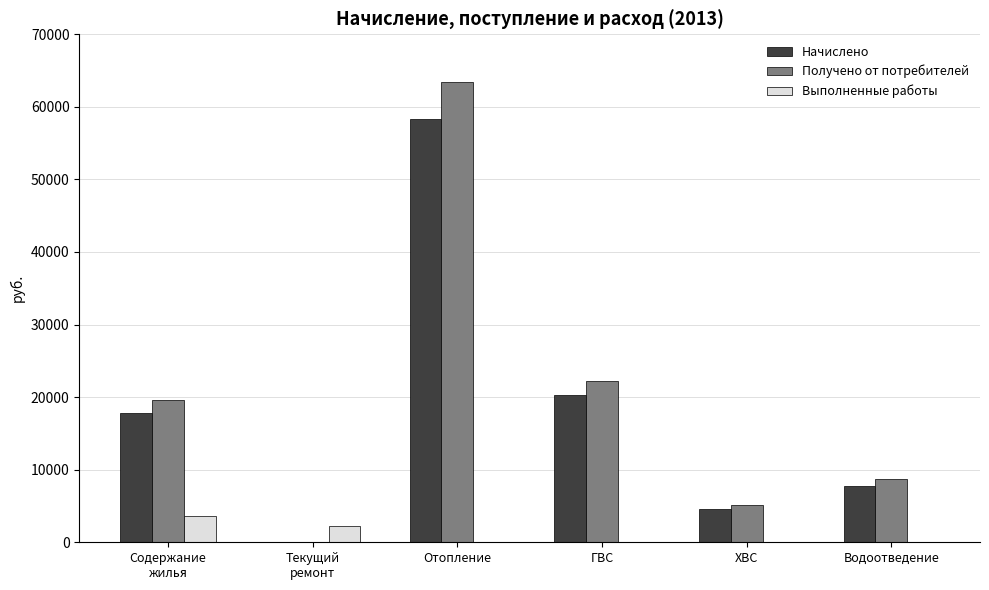

How many values in the Начислено series exceed 17822?

3